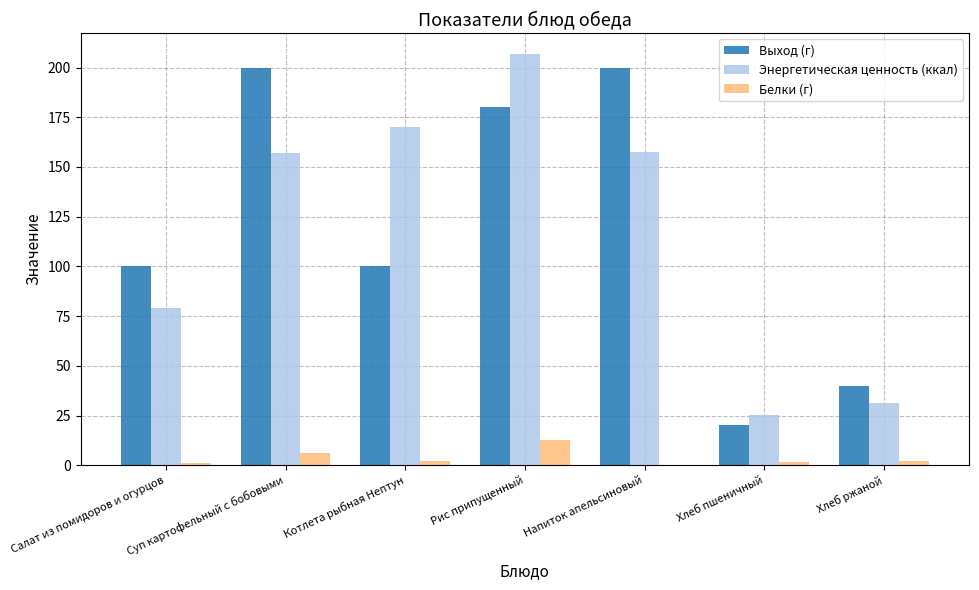

What is the spread (max minus min) of values at Хлеб ржаной?

37.8